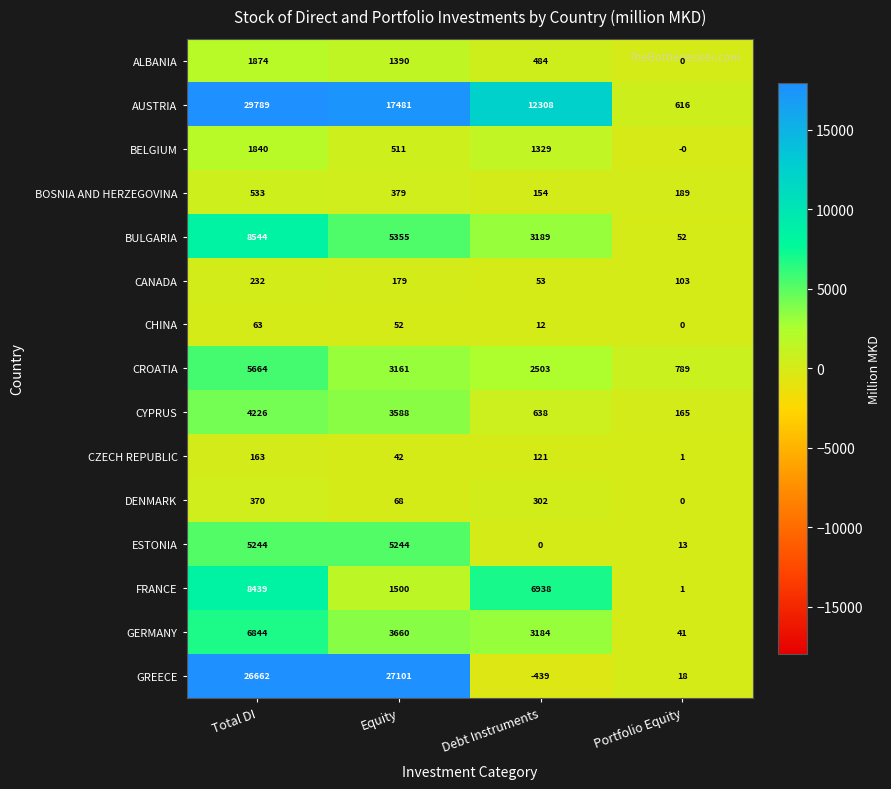

What is the highest value of the CANADA series?

232